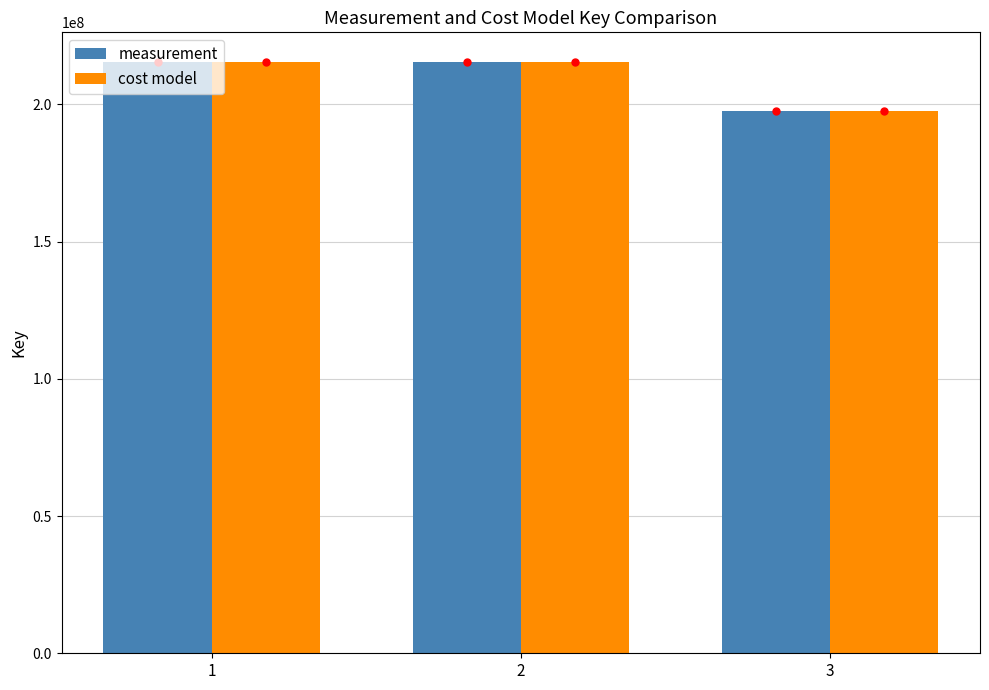

What are all the series names shown in the legend?

measurement, cost model